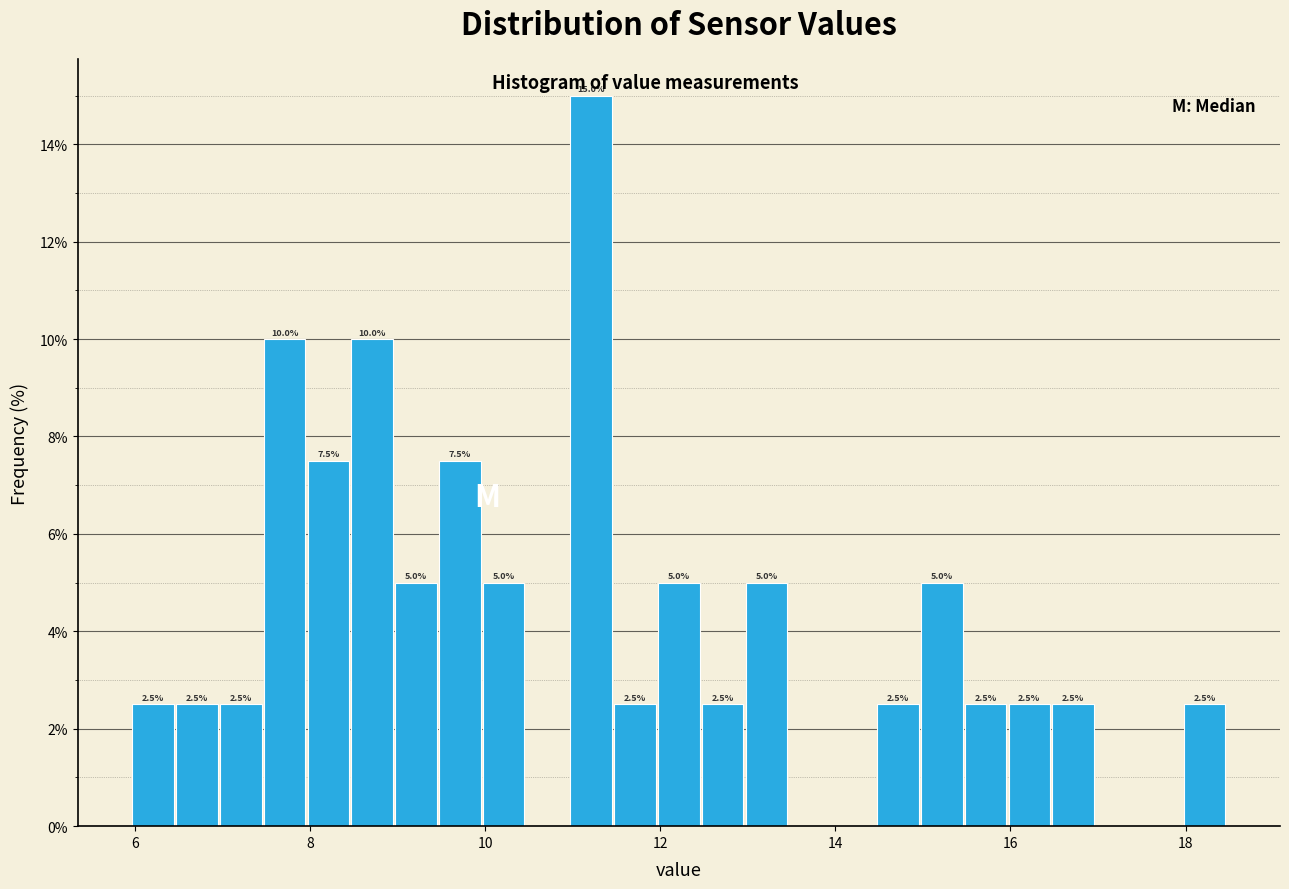

Around what value on the x-axis is the tallest bar? Give the approximate position of its centre, as read against the axis.

11.2